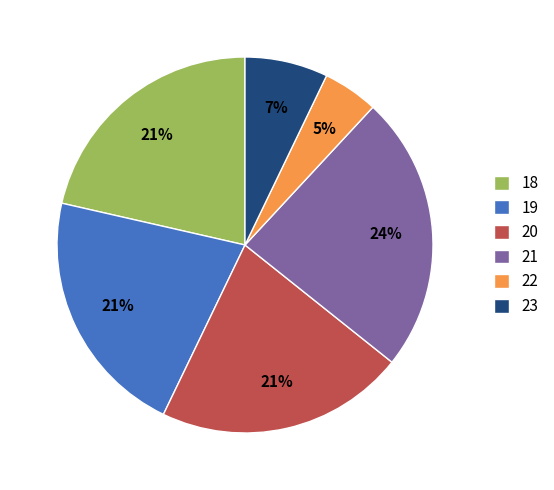

Combined, do 22 and 18 account for over 50%?

No